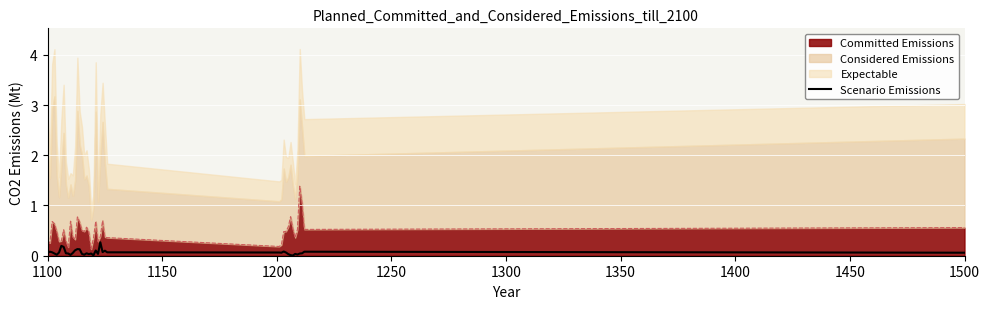

How many data points does each series have?

40